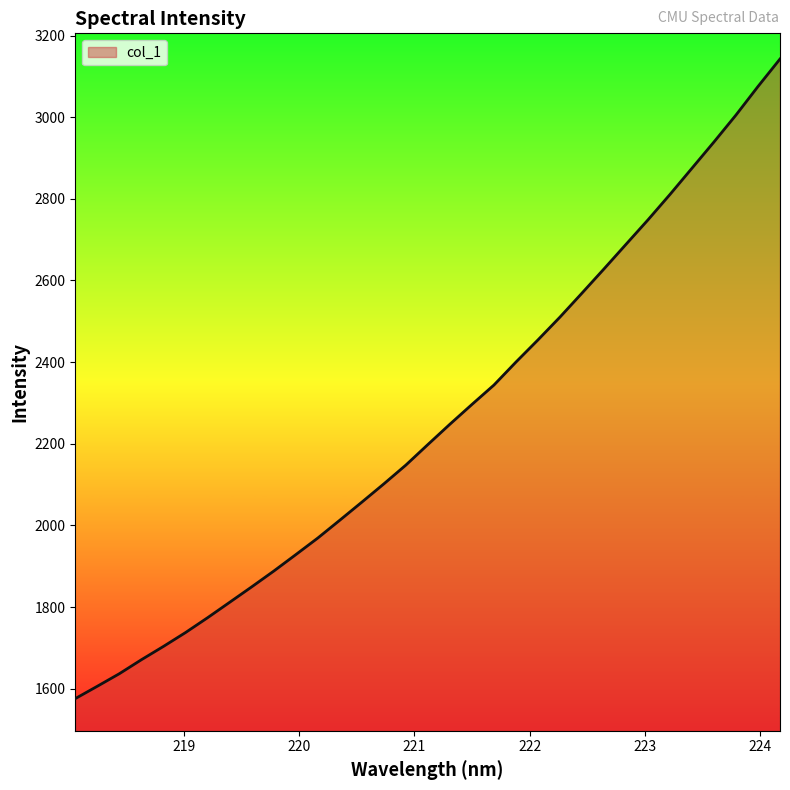

What is the maximum value shown in the chart?

3142.5